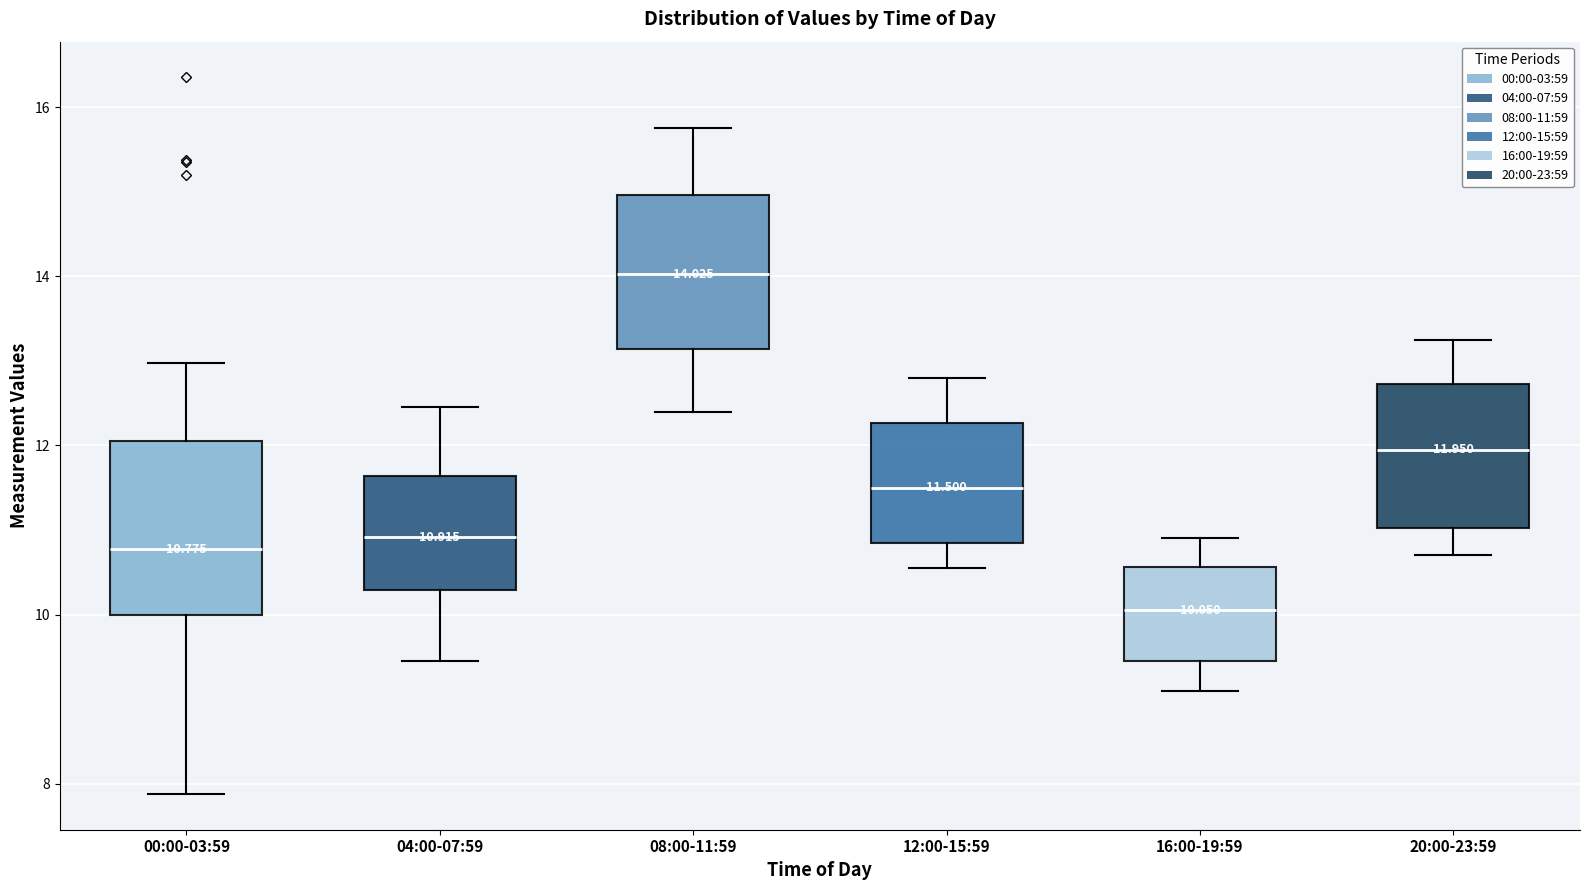

Which box is the tallest, from its lower edge to its upper edge?

00:00-03:59